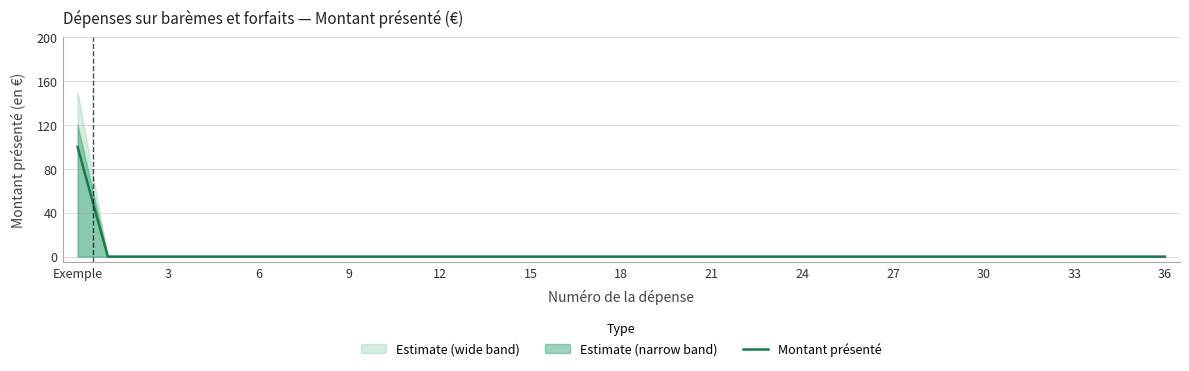

Is it true that the value at 14 is 0?

True